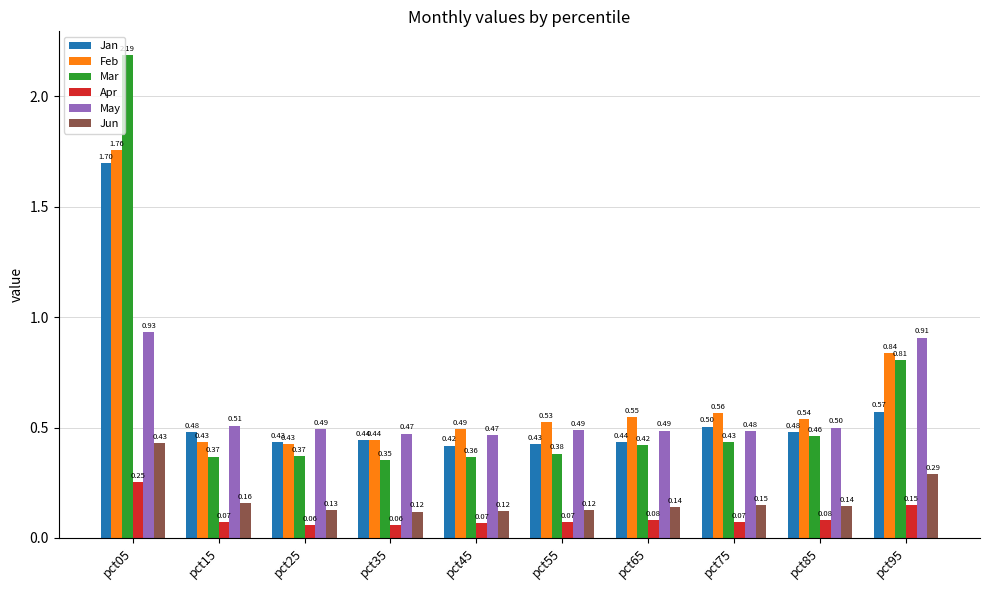

What is the difference between the maximum and minimum values in the May series?

0.5